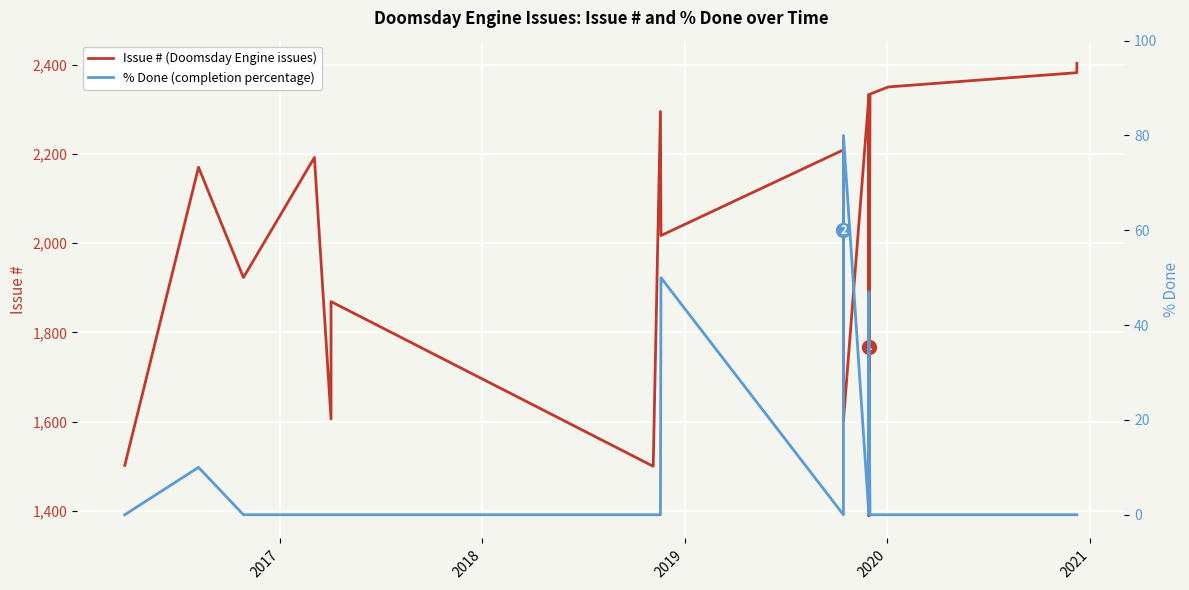

How many interior local valleys does the % Done (completion percentage) series have?

2